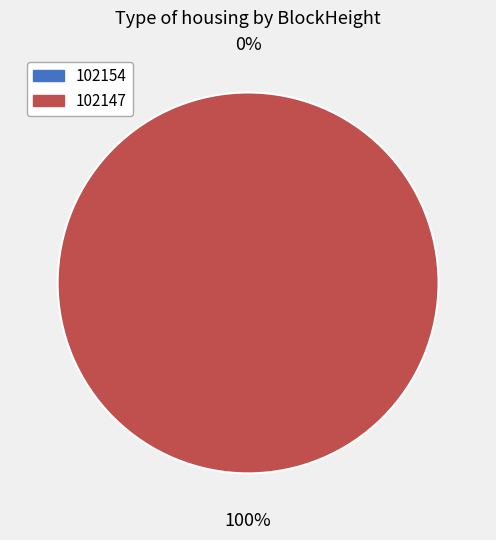

Is it true that 102154 is 5% of the pie?

False